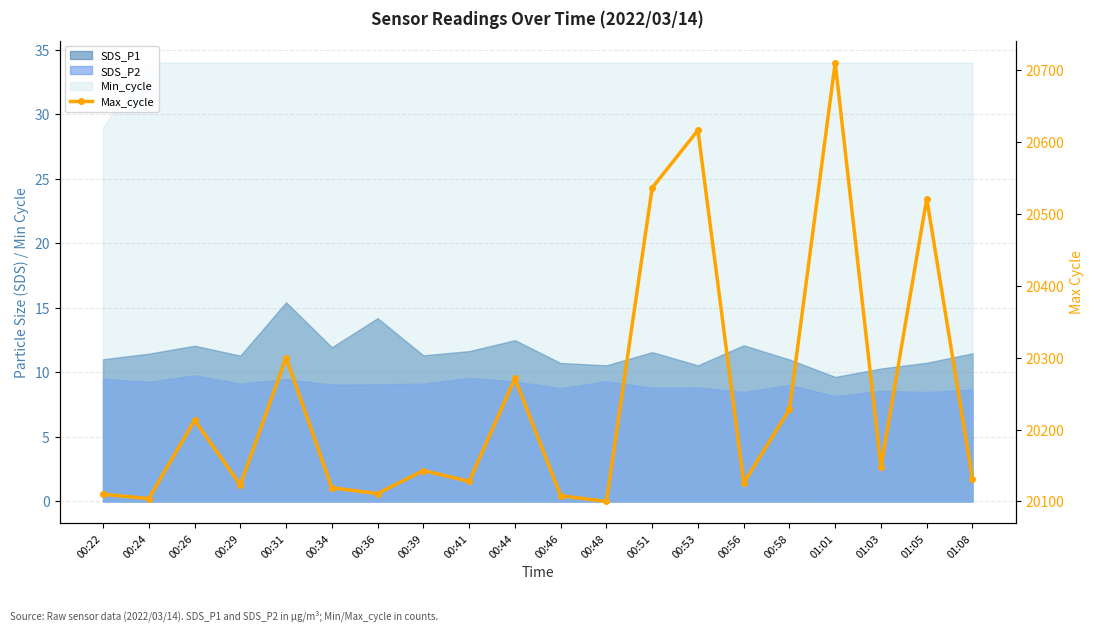

What is the maximum value shown in the chart?

20710